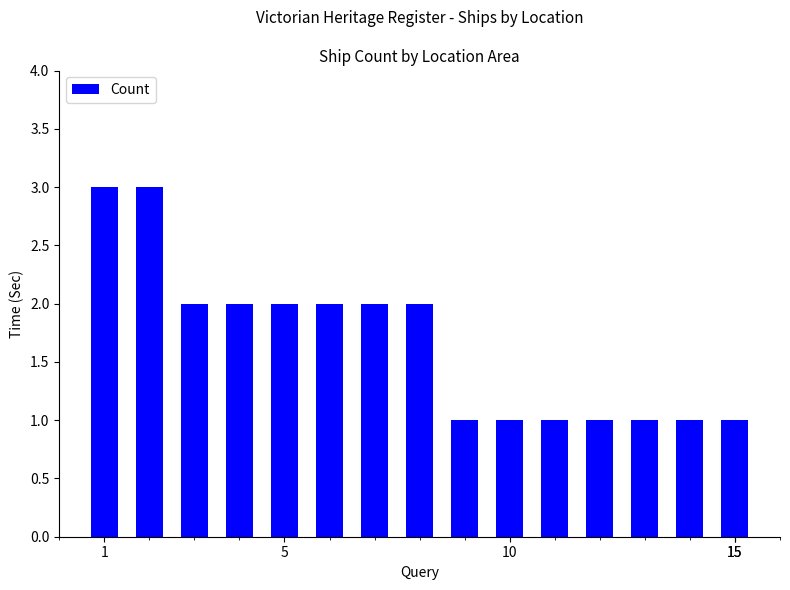

What is the value of the 7th bar from the left?

2